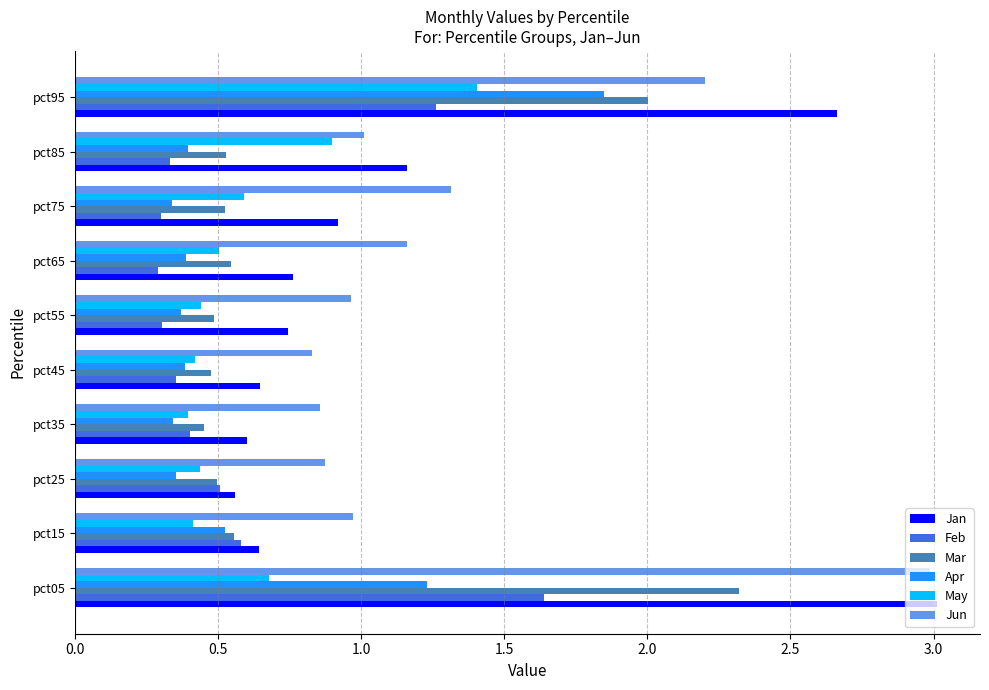

What is the difference between the second highest and second lowest values in the Mar series?

1.5